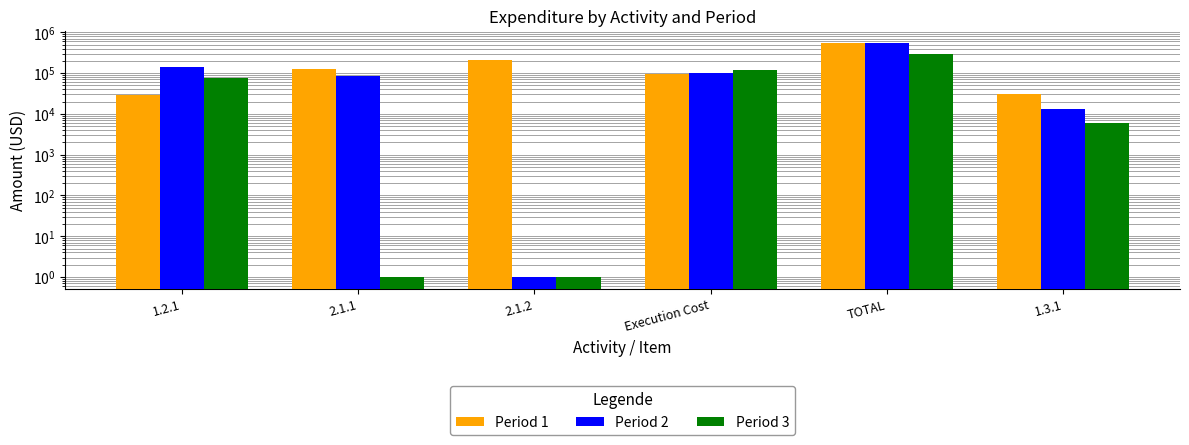

What is the label of the 3rd bar from the right?

Execution Cost